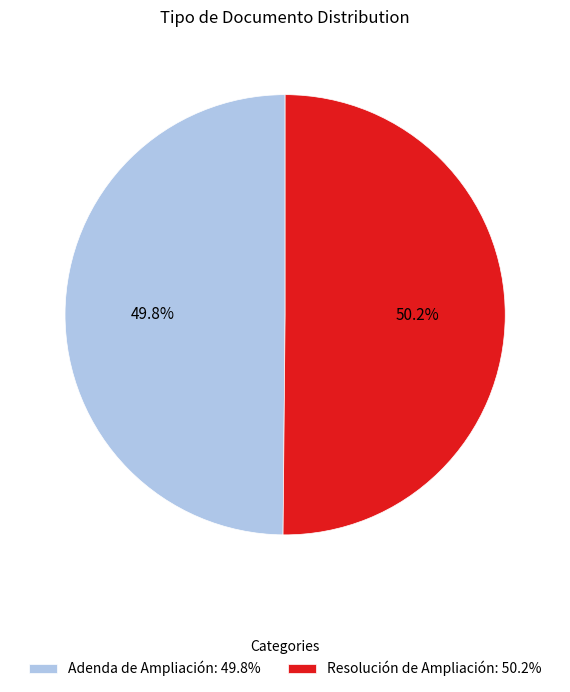

What percentage is the Adenda de Ampliación slice, to the nearest percent?

50%